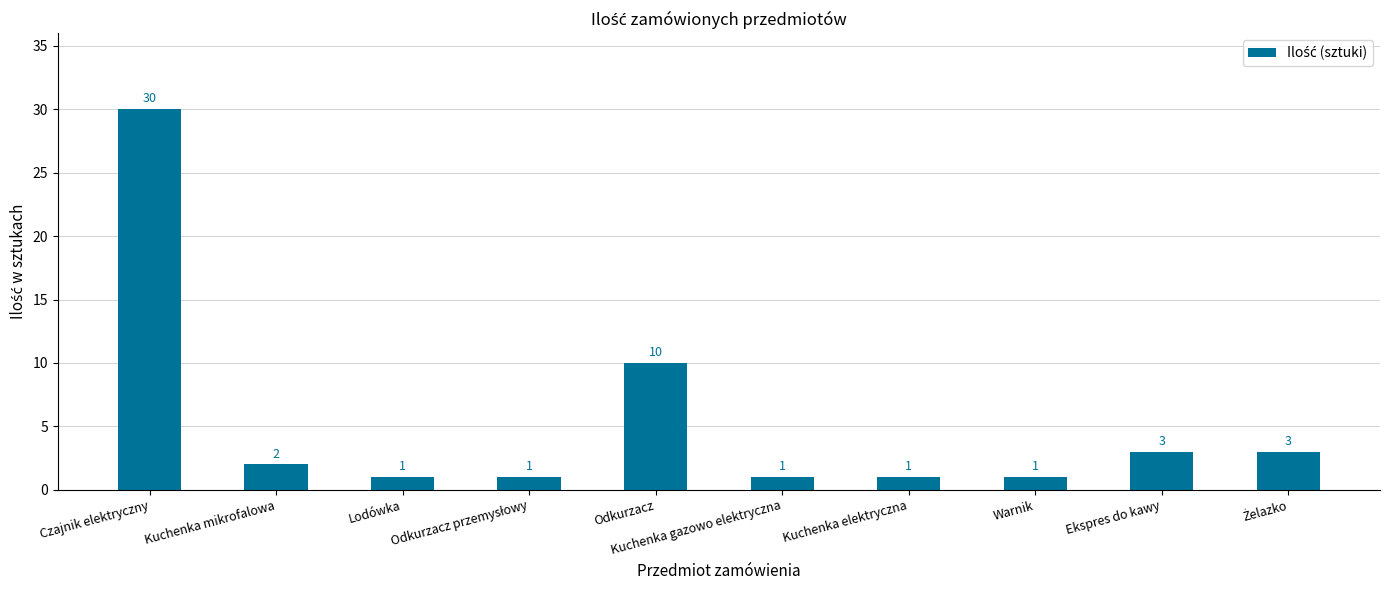

Which has a higher value, Czajnik elektryczny or Ekspres do kawy?

Czajnik elektryczny